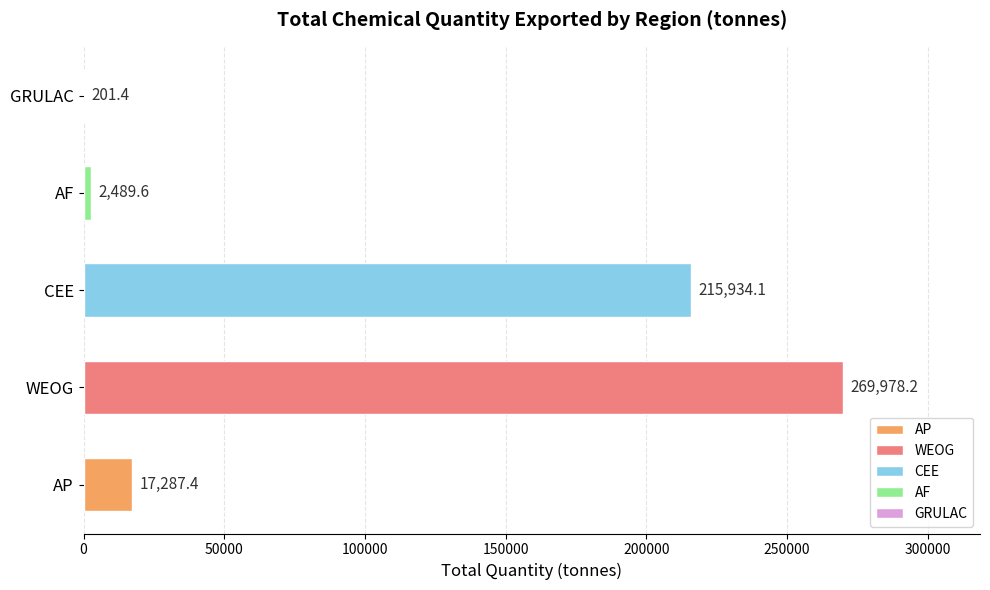

Read the value at CEE.

215934.1